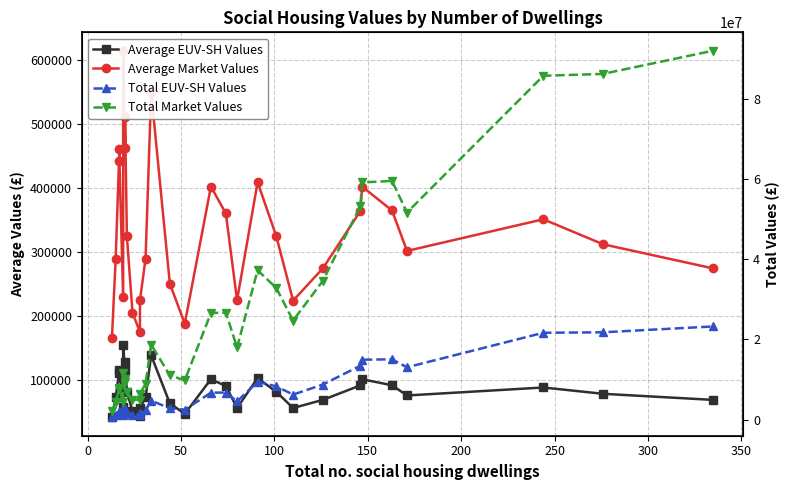

What is the minimum value shown in the chart?

42051